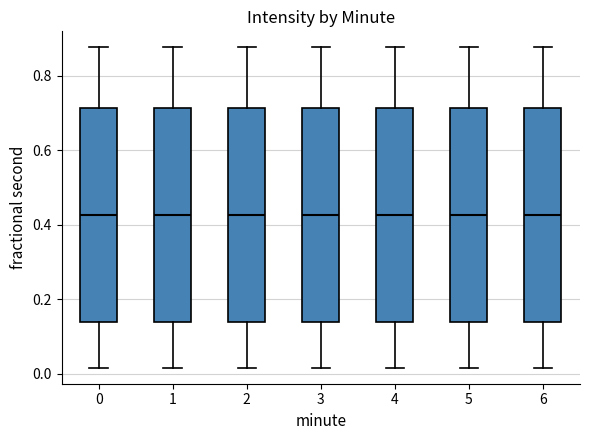

Where does the upper whisker of the box at x = 2 end on the y-axis? The values are not printed on the chart, so give them approximately, as read against the axis.

0.88